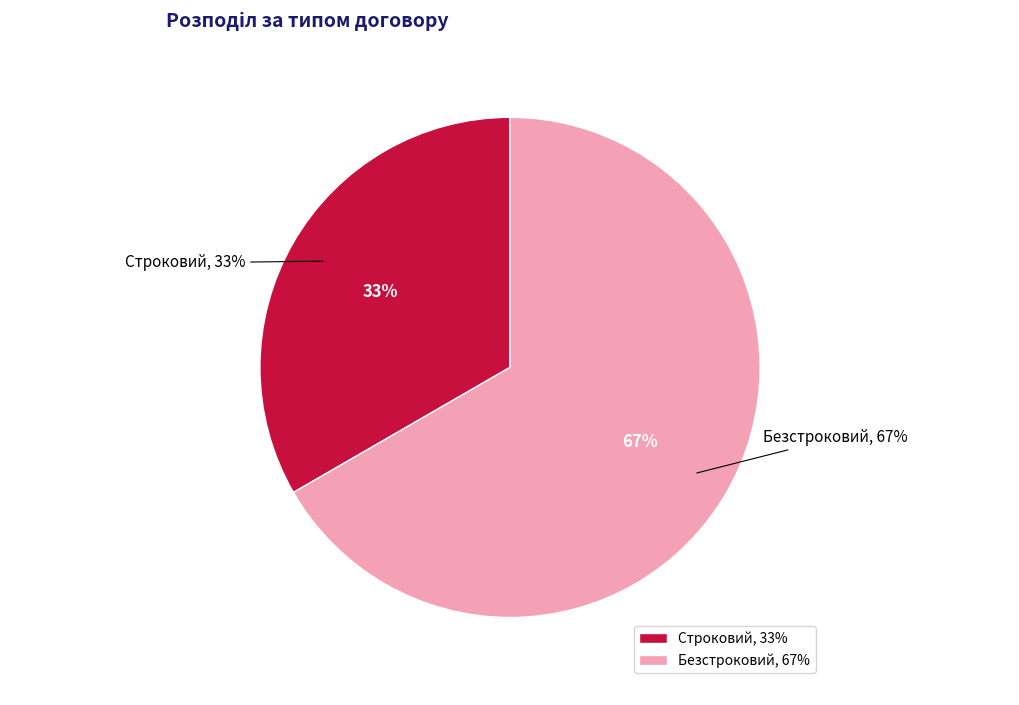

Approximately how many times larger is the value at Безстроковий compared to Строковий?

2.0